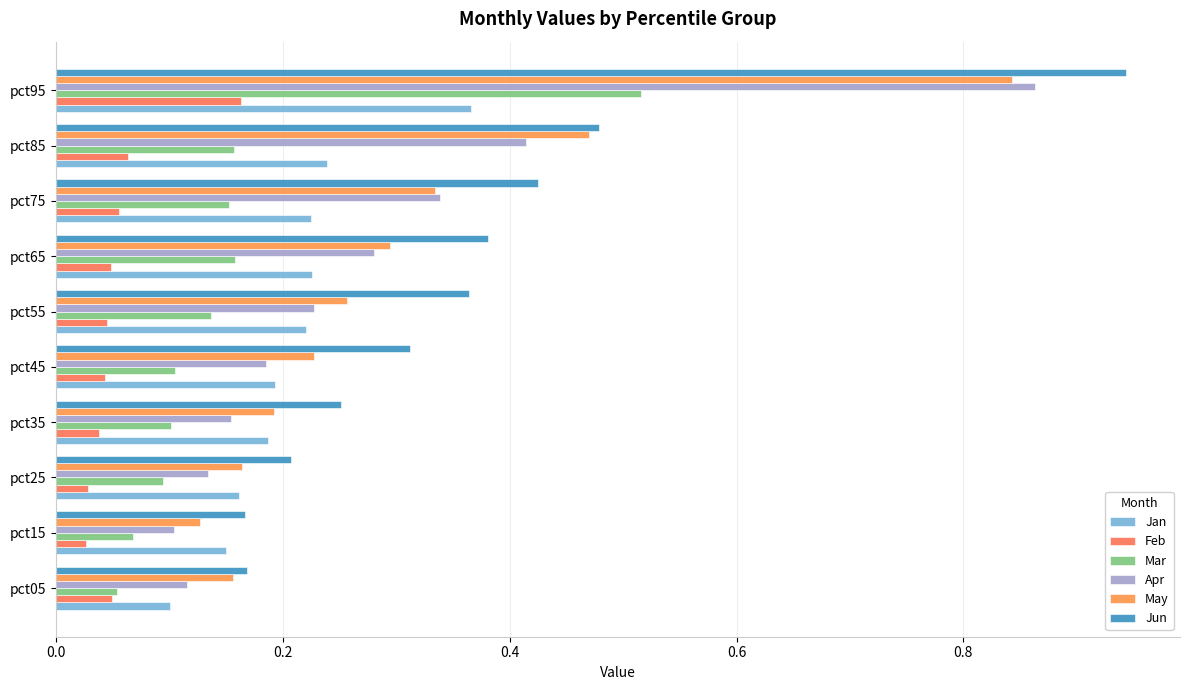

Count the number of categories in the chart.

10